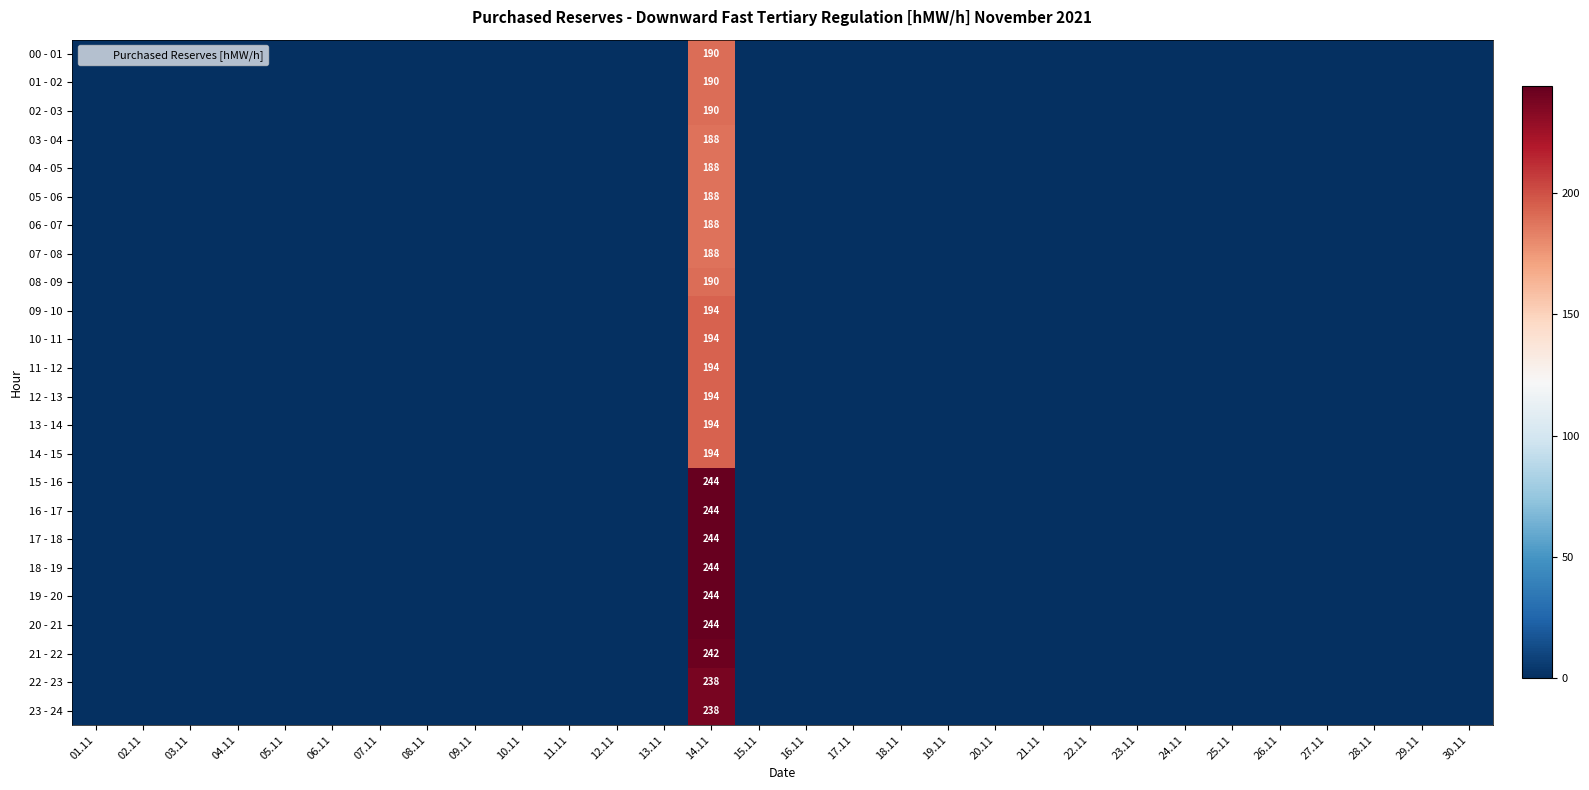

What is the difference between the maximum and minimum values in the 18 - 19 series?

244